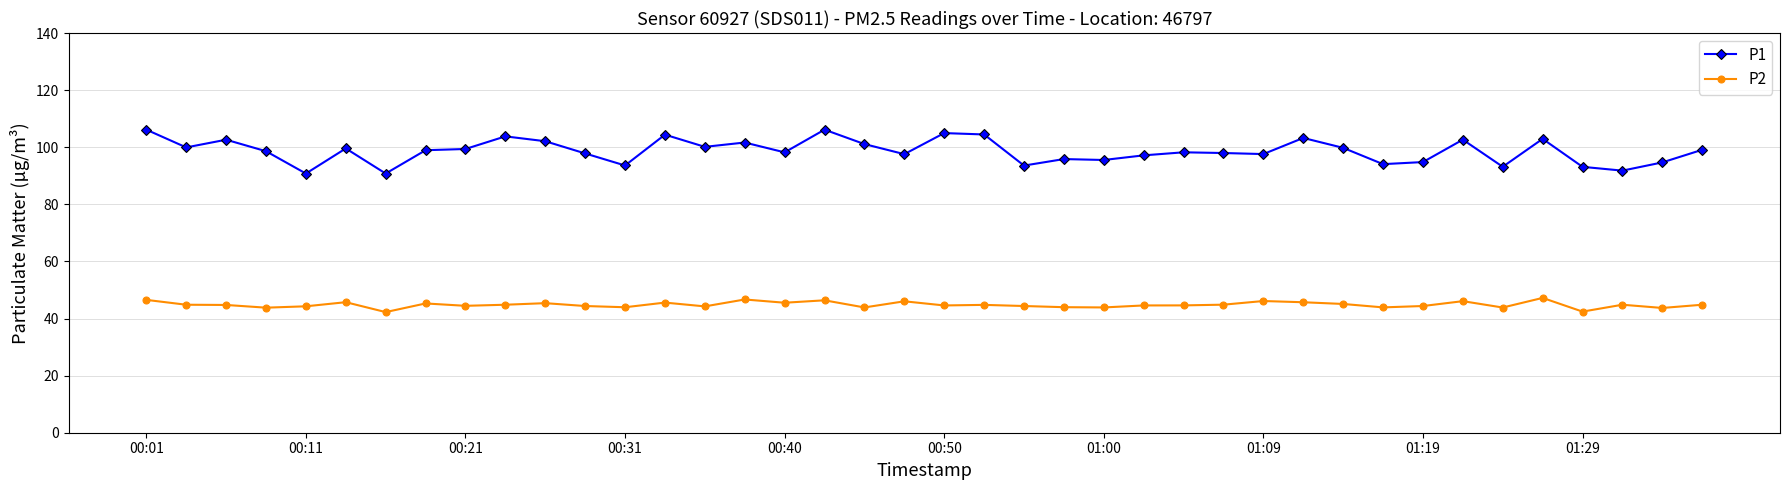

True or false: P1 and P2 intersect in this chart.

False